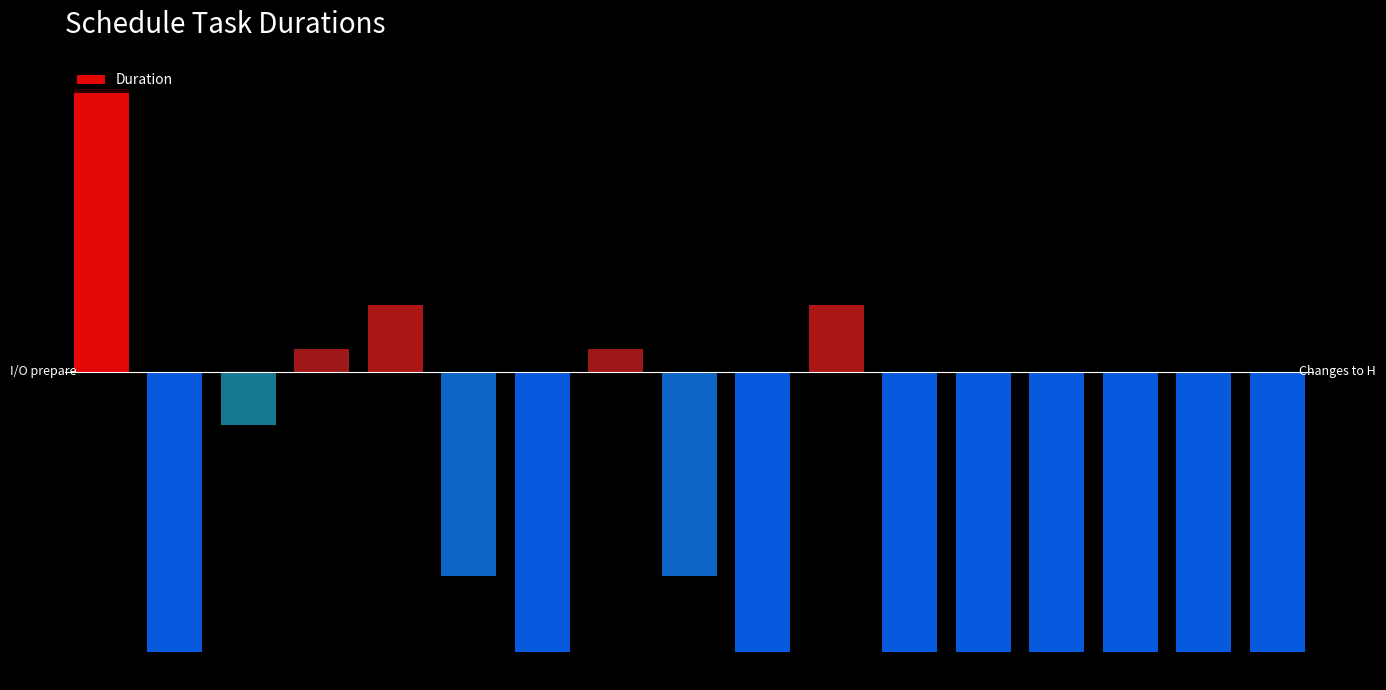

Does the chart contain any negative values?

Yes